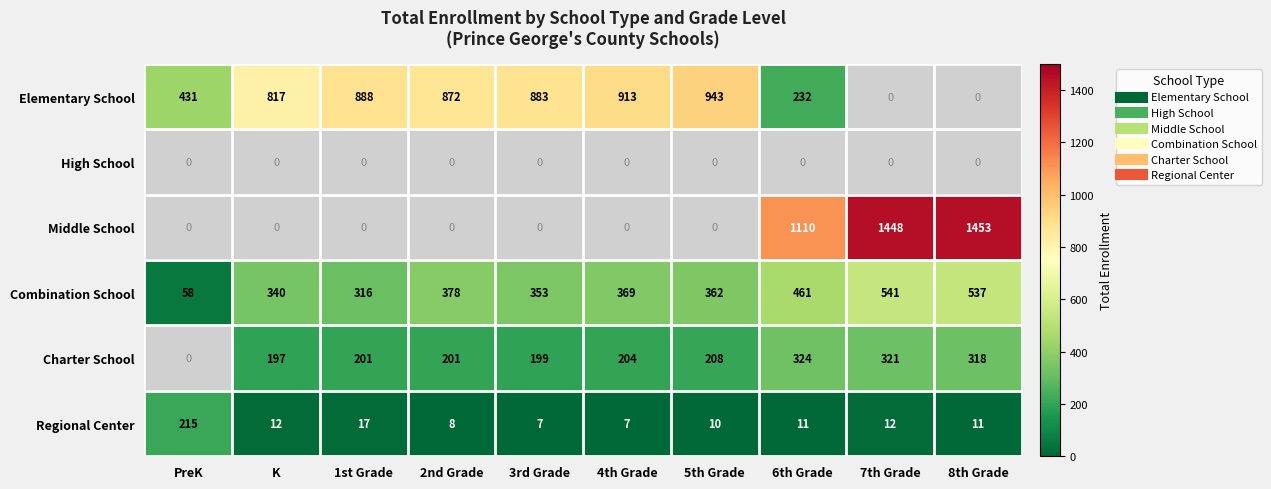

What is the maximum value shown in the chart?

1453.0